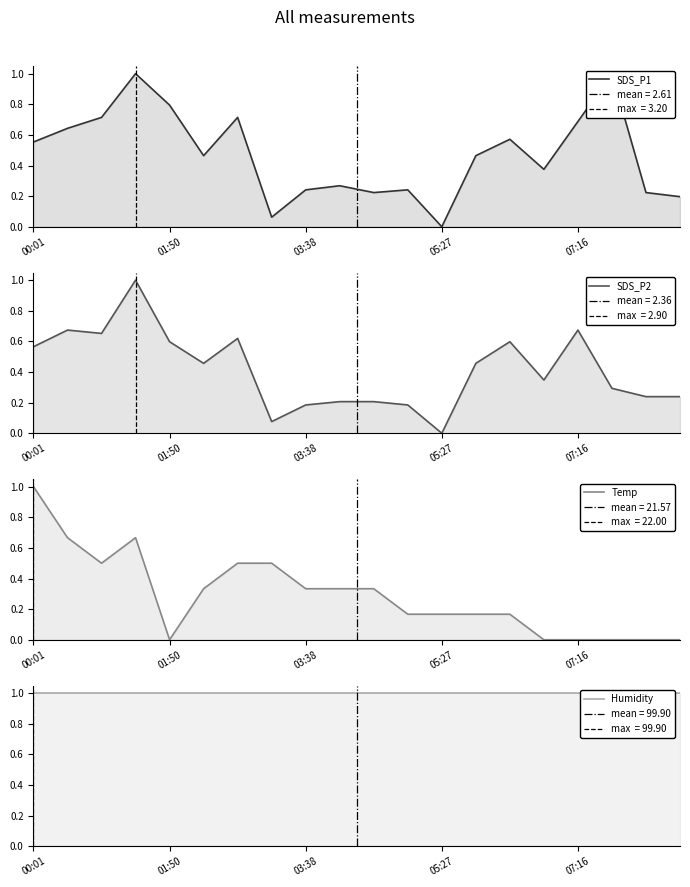

Which series has the largest total across all categories?

Humidity